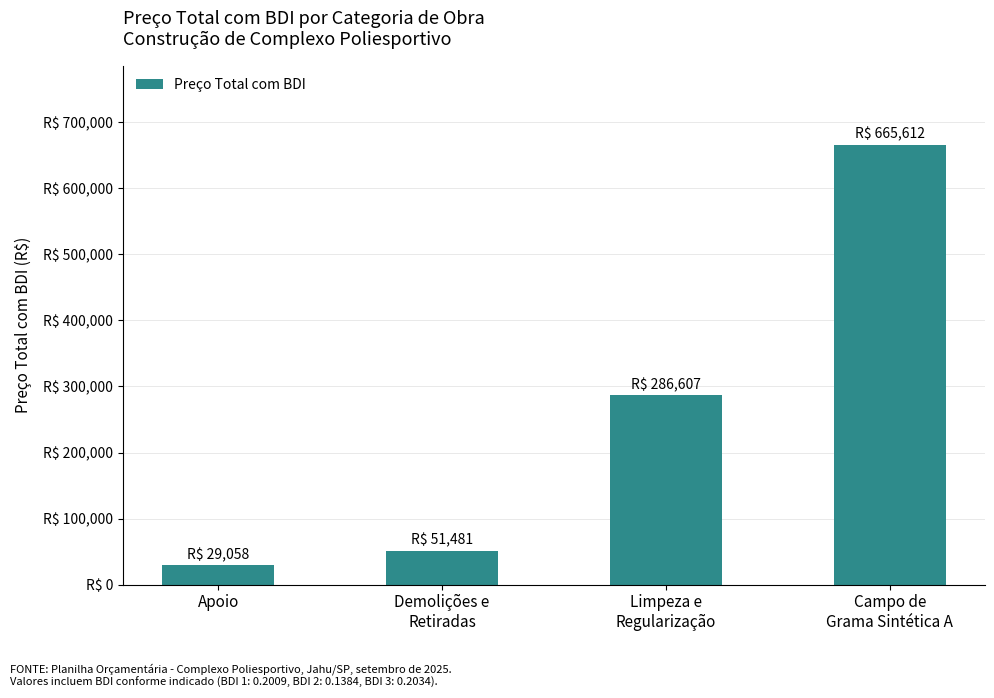

Which category has the highest value across all series?

Campo de
Grama Sintética A